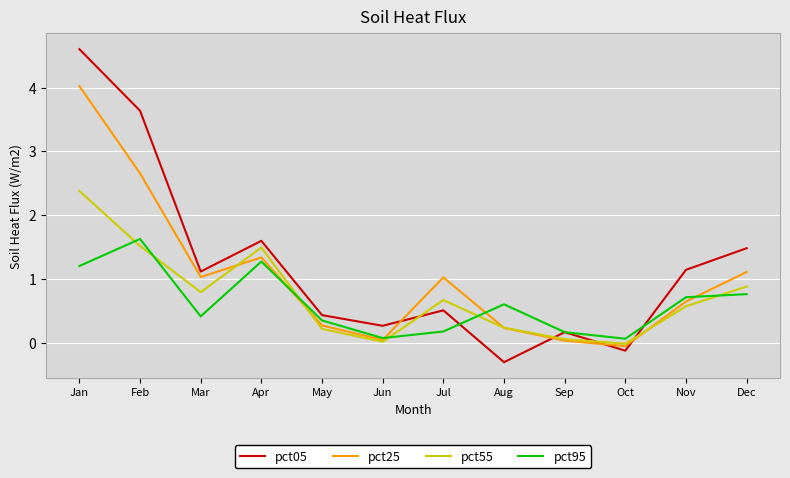

How many lines are shown in the chart?

4